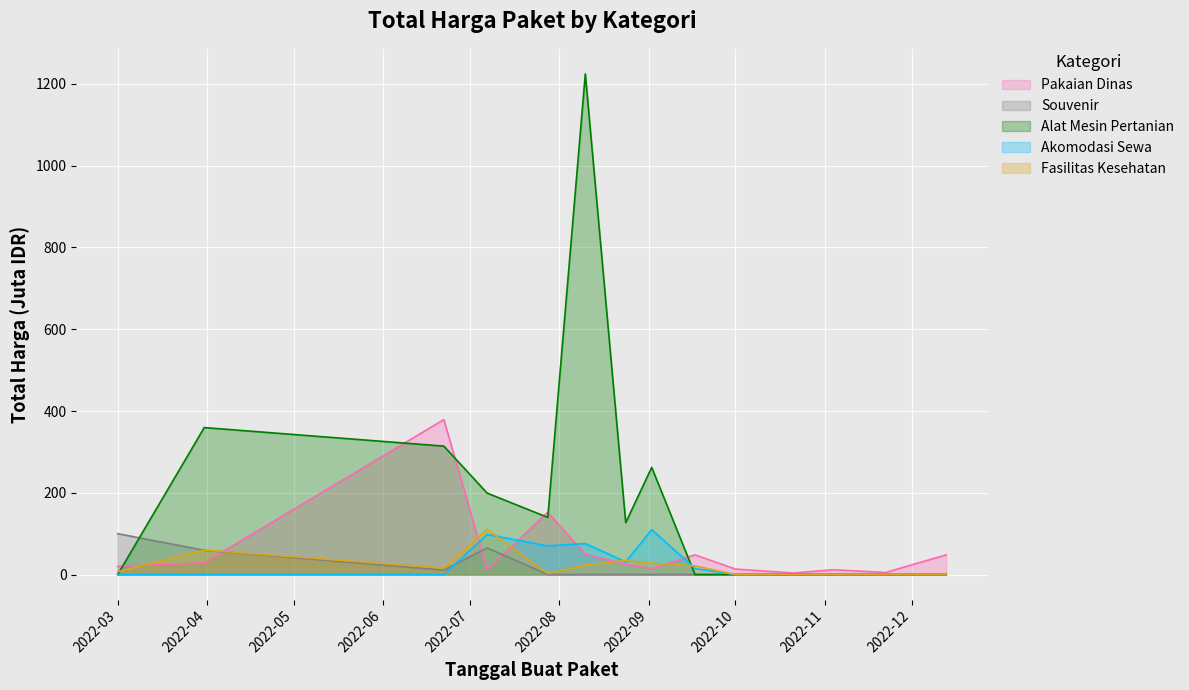

What is the value of the Pakaian Dinas point at the 5th from the left?

152.5